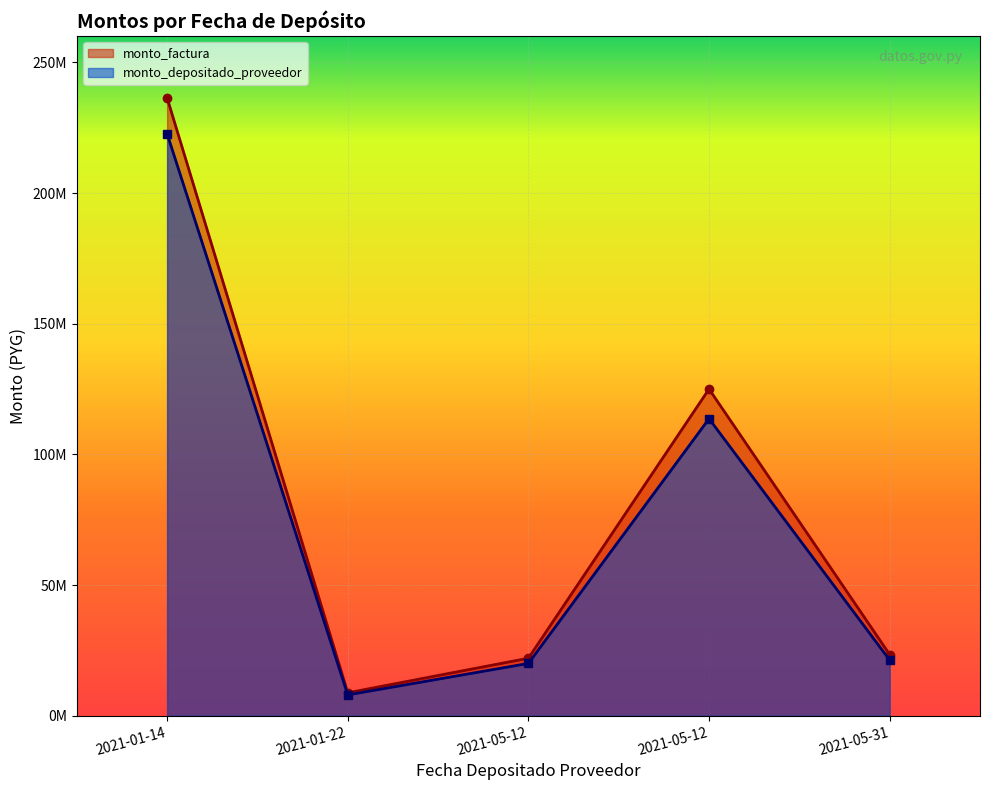

True or false: monto_factura and monto_depositado_proveedor cross at least once.

False